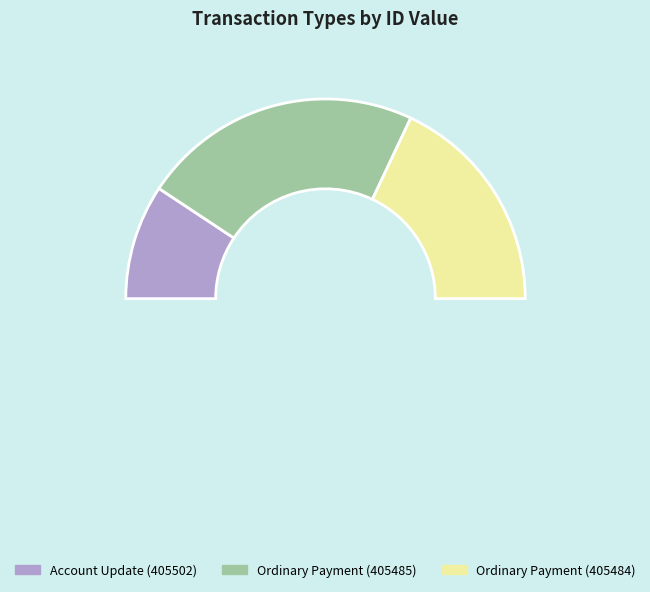

Is it true that Ordinary Payment (405485) is 45% of the pie?

True